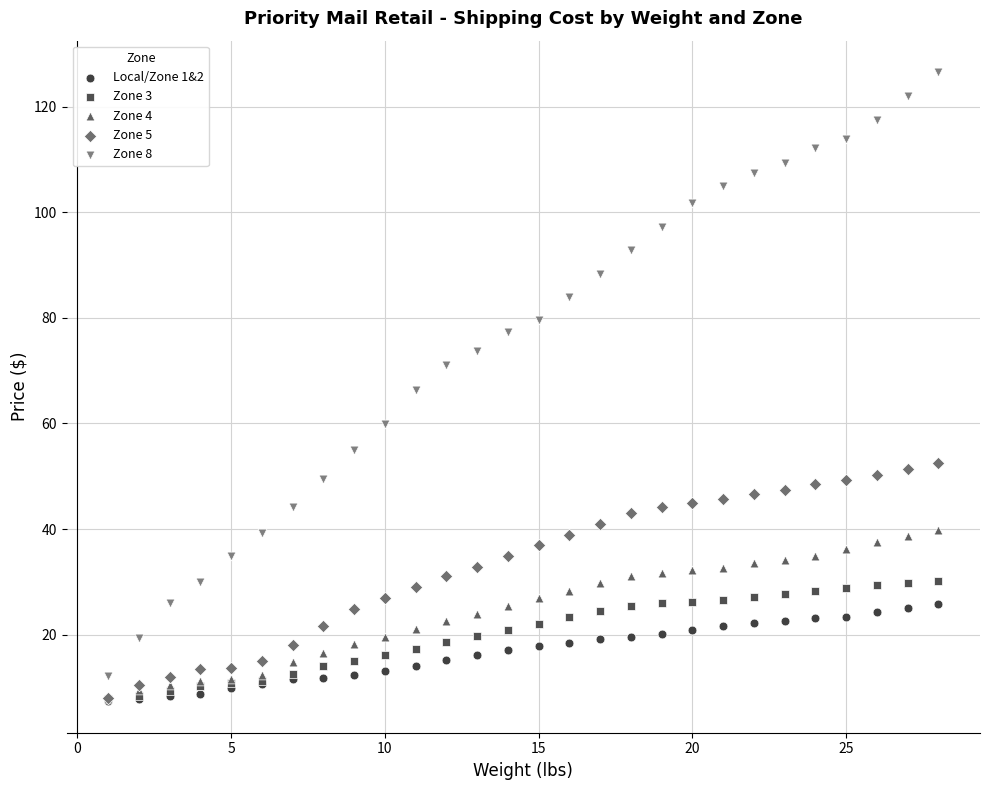

What are all the series names shown in the legend?

Local/Zone 1&2, Zone 3, Zone 4, Zone 5, Zone 8